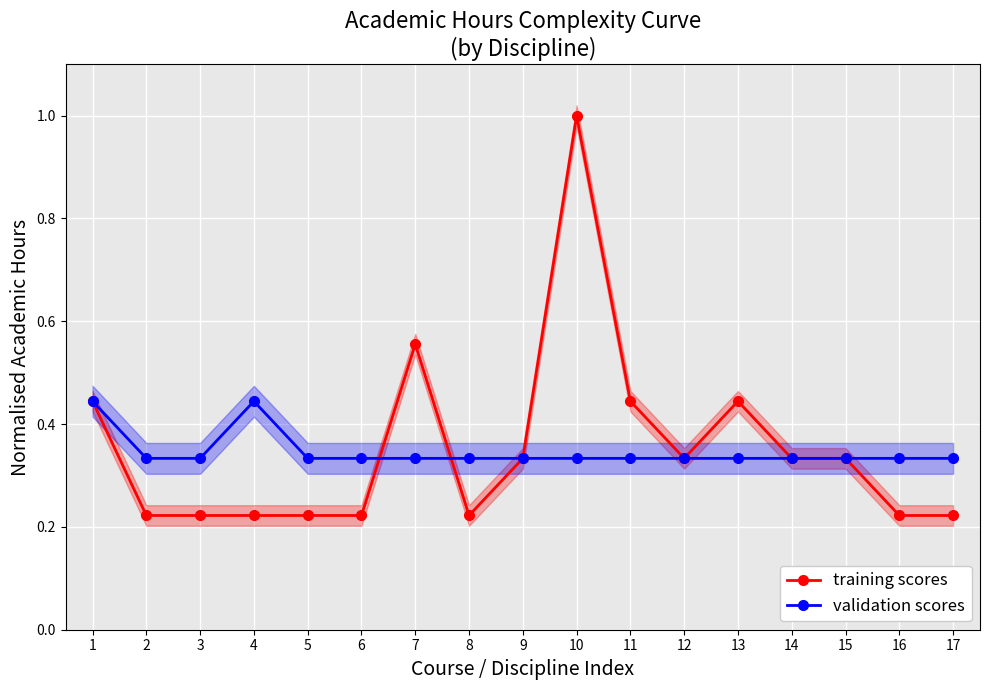

How many intersections are there between validation scores and training scores?

2